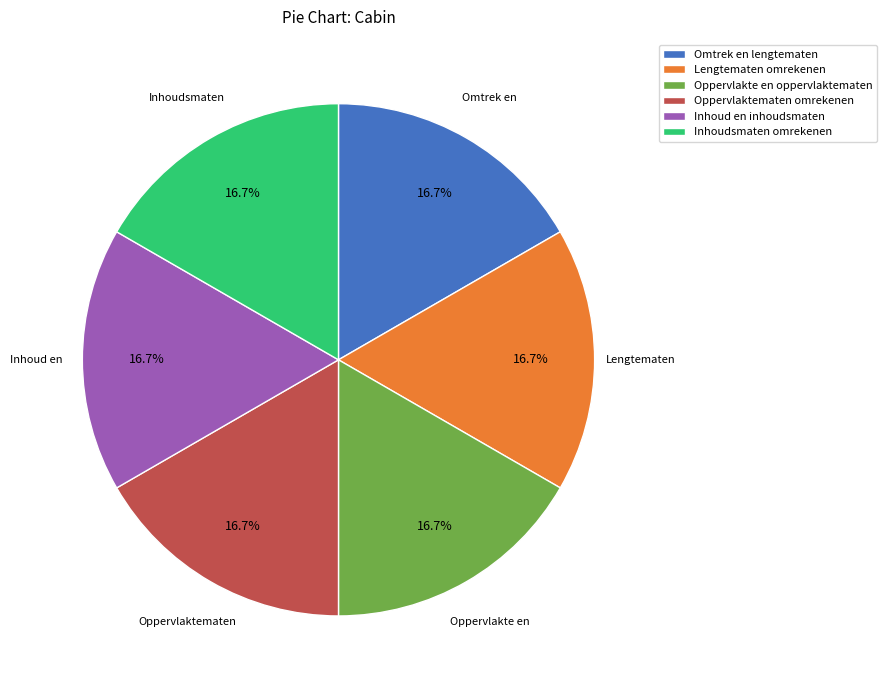

What percentage is NOT represented by Omtrek en lengtematen?

83.3%